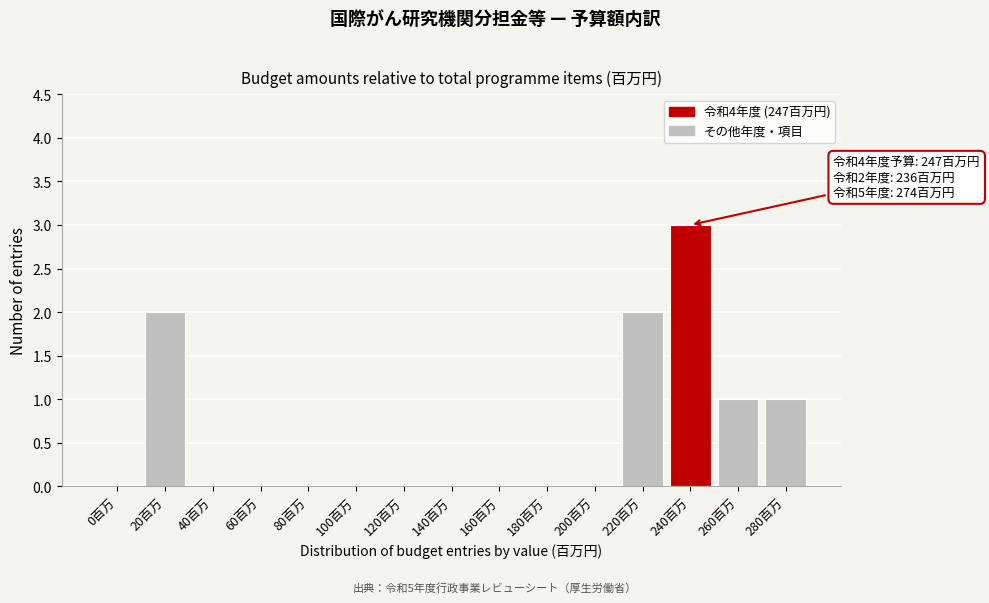

Reading left to right, transcribe all the data shown in this chart.

0百万=0	20百万=2	40百万=0	60百万=0	80百万=0	100百万=0	120百万=0	140百万=0	160百万=0	180百万=0	200百万=0	220百万=2	240百万=3	260百万=1	280百万=1